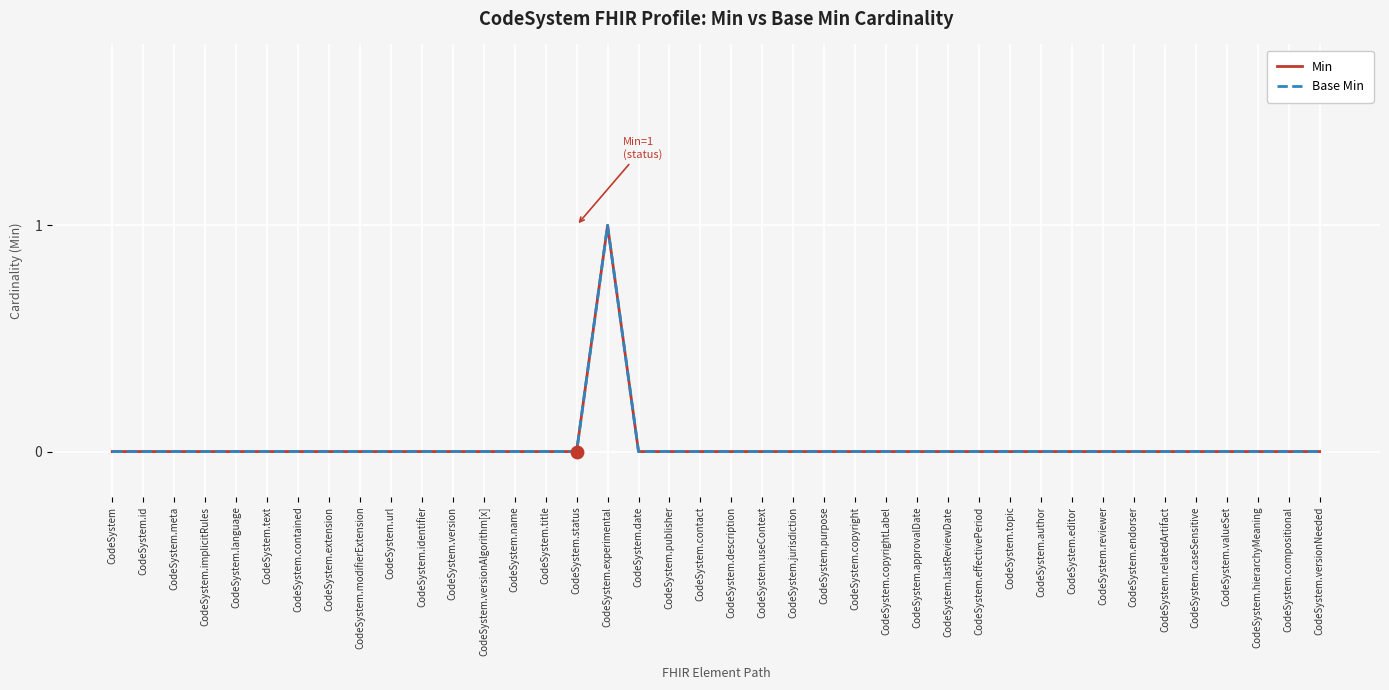

At which category is the sum across all series the highest?

CodeSystem.experimental